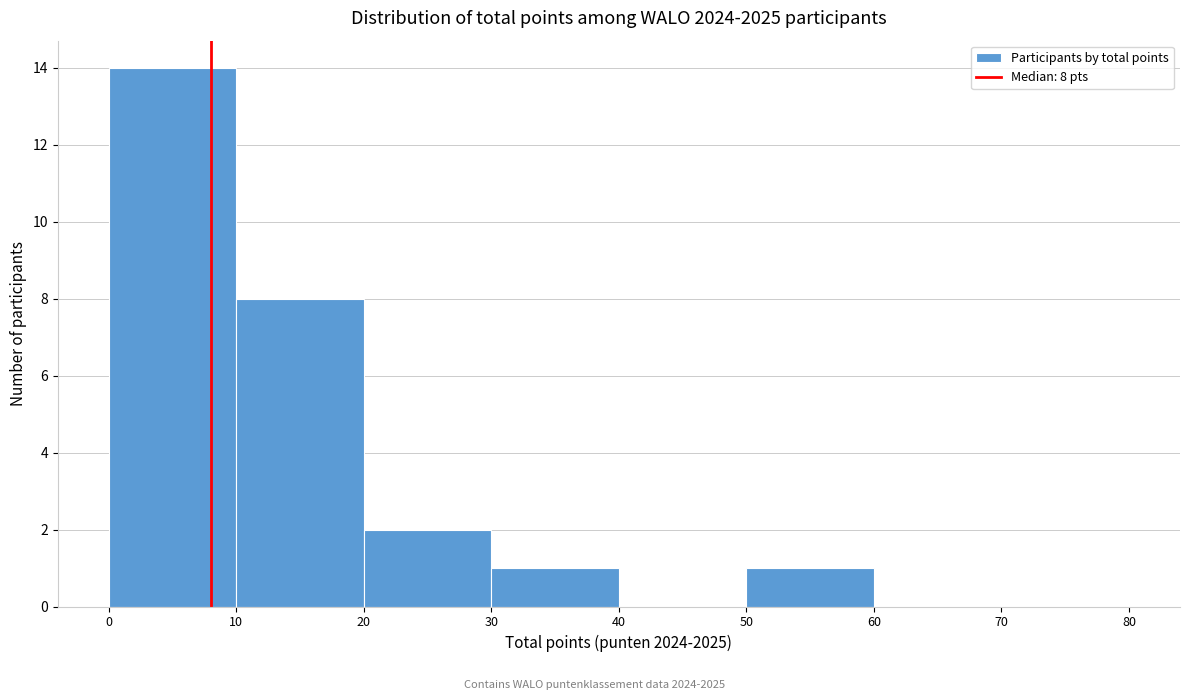

Which range on the x-axis has the tallest bar?

0 to 10